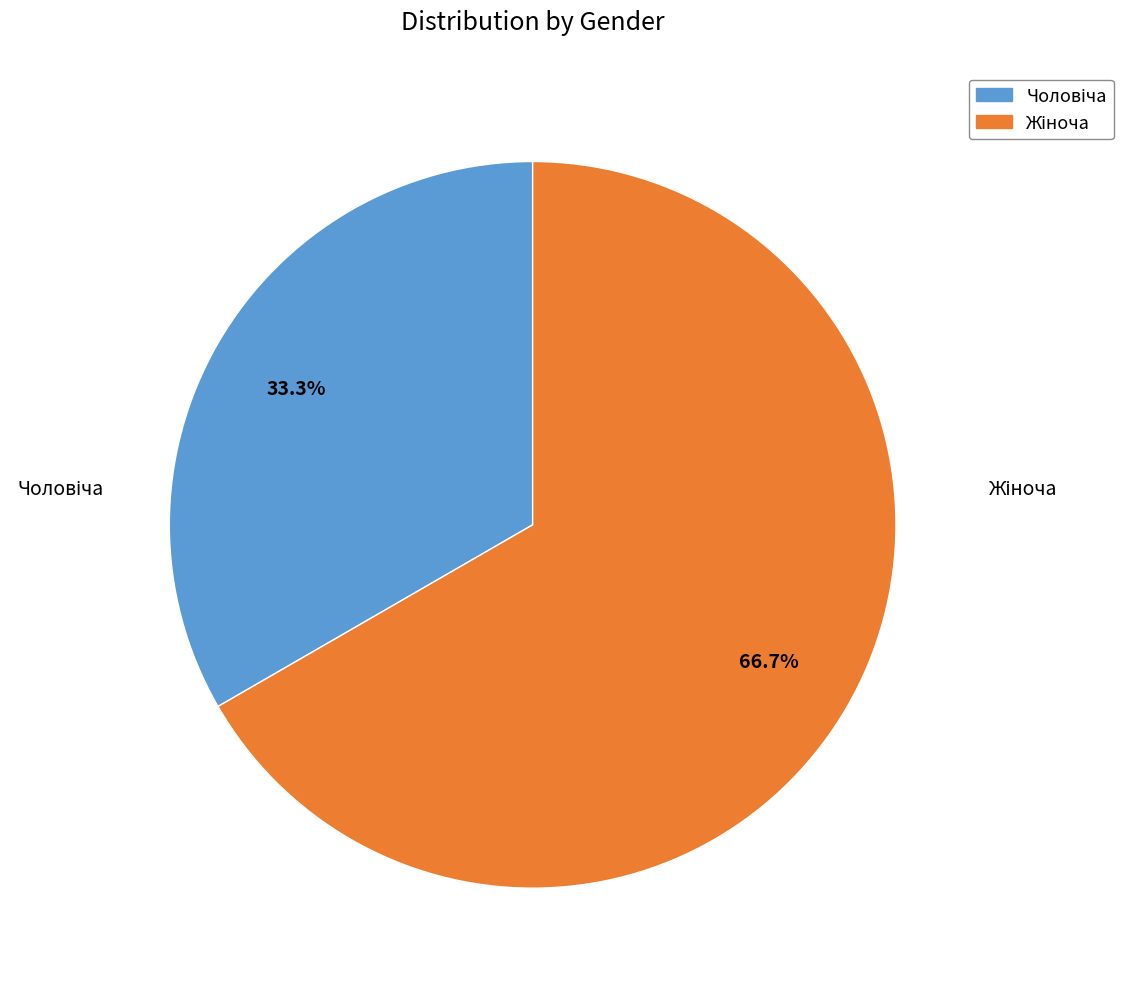

Is there any slice that represents more than half of the pie?

Yes